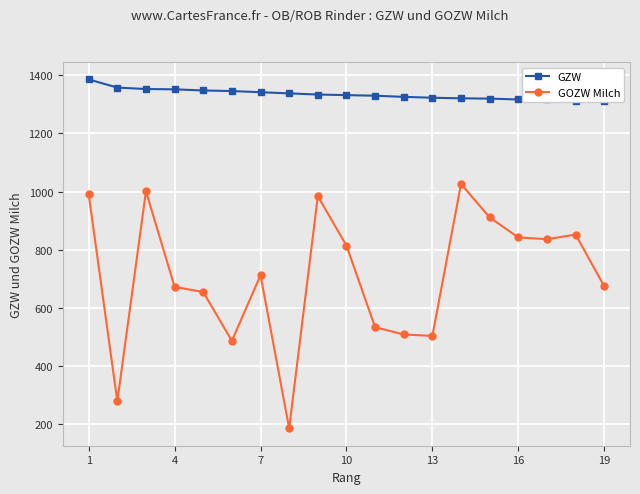

True or false: GOZW Milch has more than 1 interior local peaks.

True